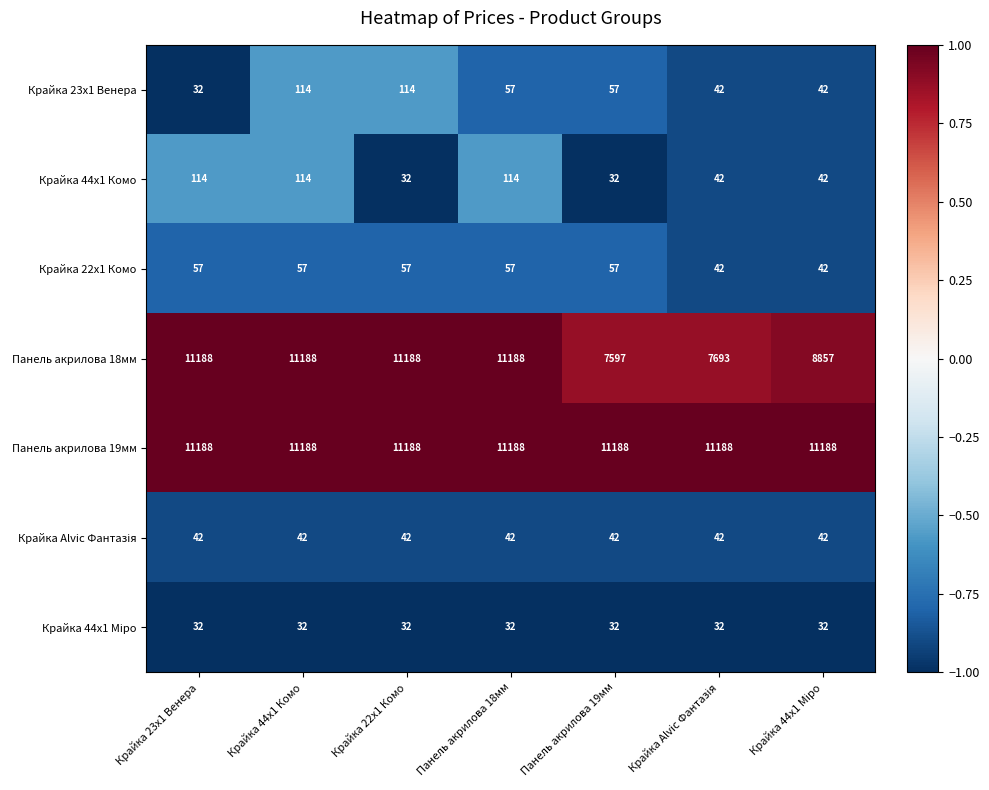

Which series has the widest spread of values?

Панель акрилова 18мм